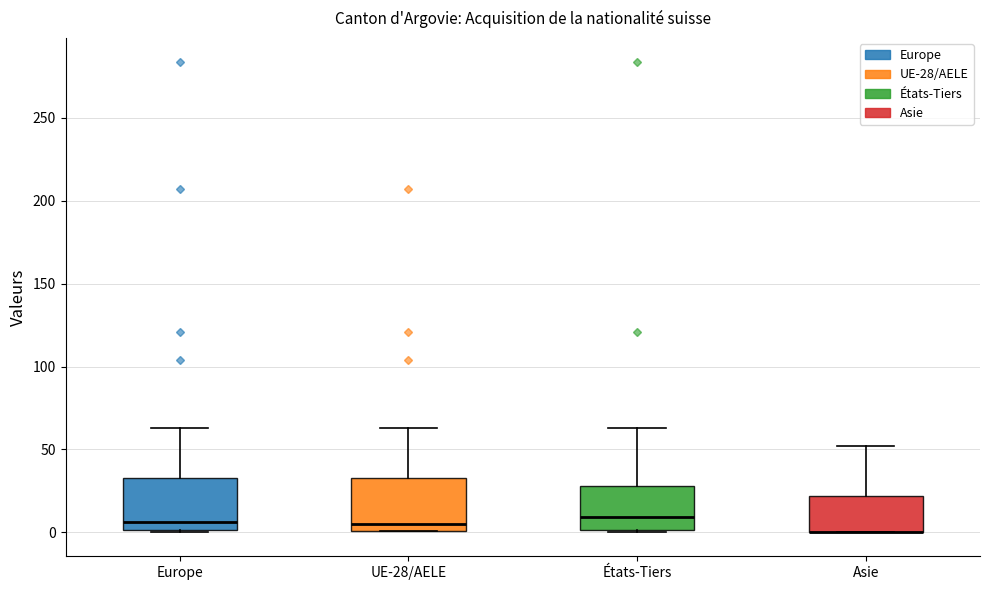

Reading left to right, transcribe this box plot: for each box, give where its median line is, the range the box spans, and where its two whiskers end, as read against the y-axis. The values are not printed on the chart, so give them approximately, as read against the axis.

Europe: median 5, box 0 to 35, whiskers 0 to 65
UE-28/AELE: median 5, box 0 to 35, whiskers 0 to 65
États-Tiers: median 10, box 0 to 30, whiskers 0 to 65
Asie: median 0 (drawn on the box's lower edge), box 0 to 20, whiskers 0 to 50